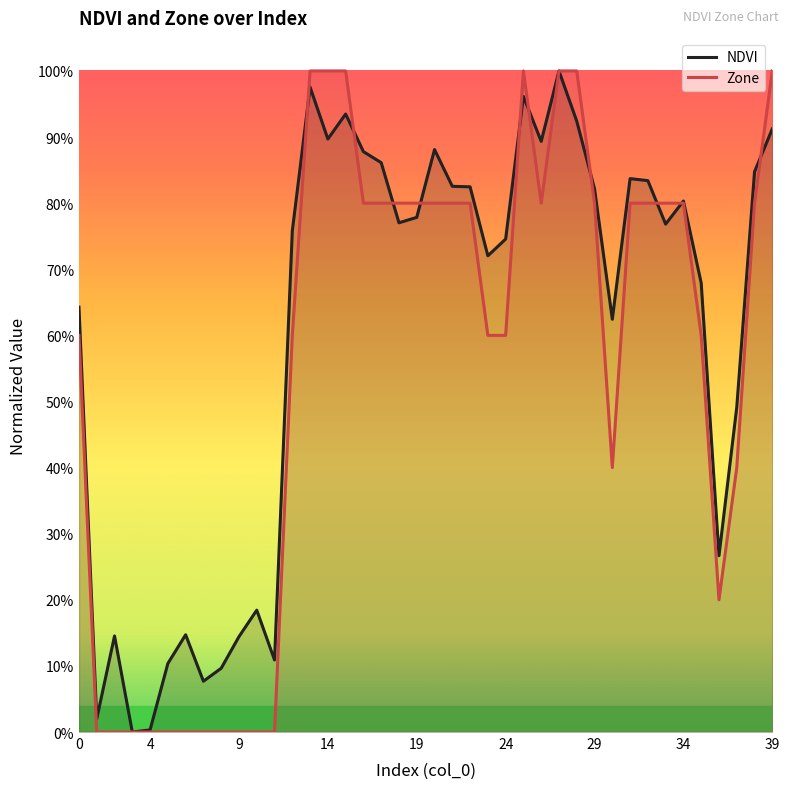

Between 0 and 21, which is larger?

21